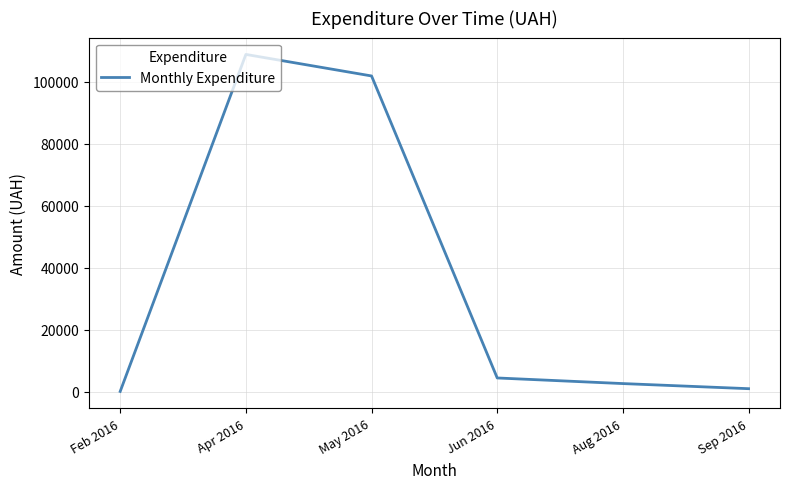

How many interior local peaks (higher than both neighbors) does the data have?

1